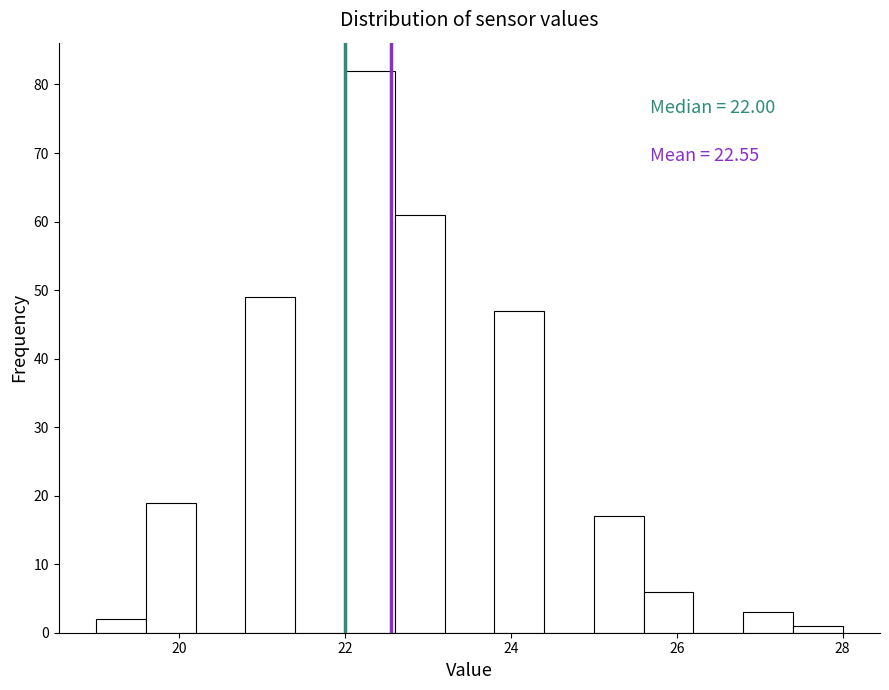

Around what value on the x-axis is the tallest bar? Give the approximate position of its centre, as read against the axis.

22.4